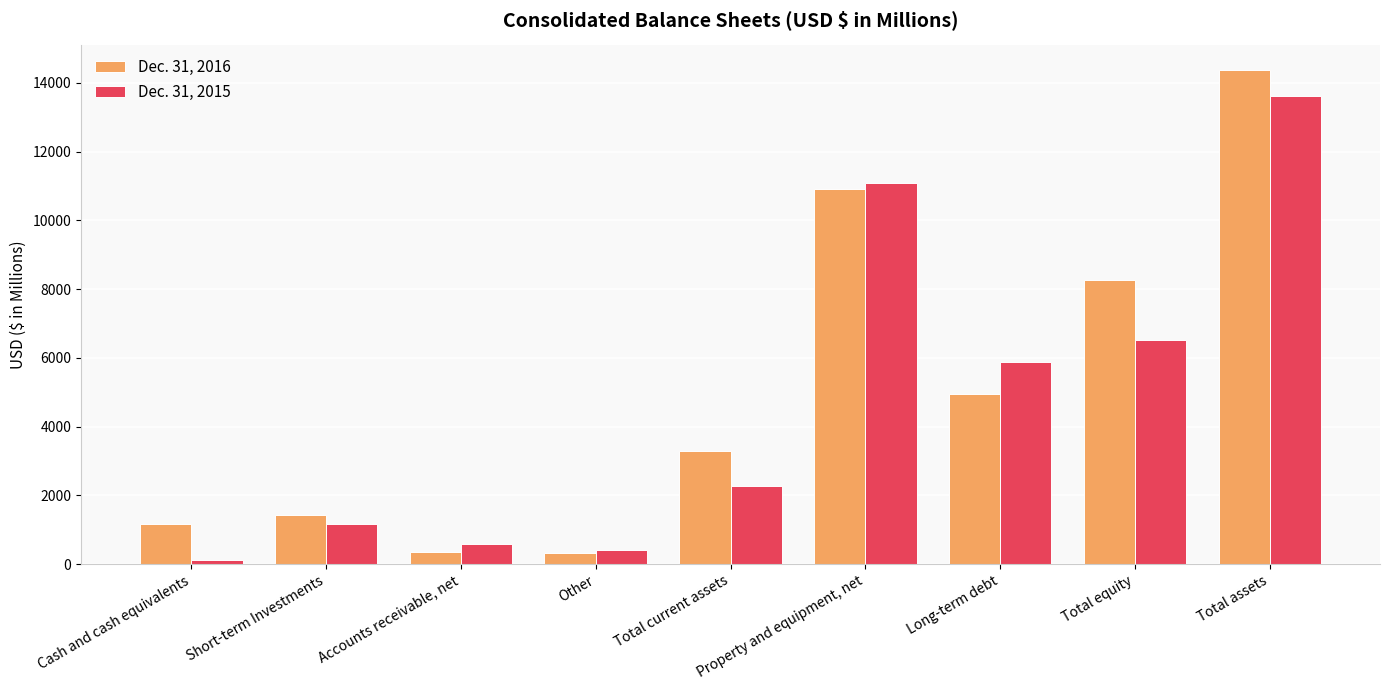

How many bars are there in total?

18